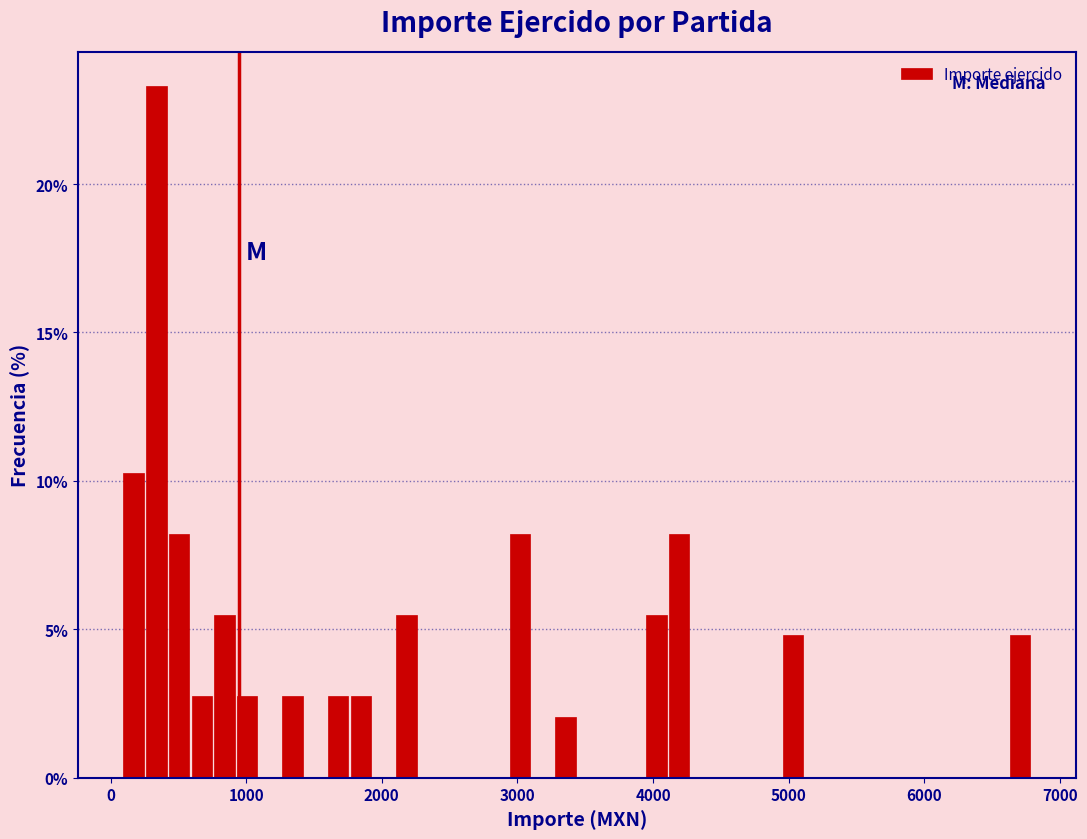

Around what value on the x-axis is the tallest bar? Give the approximate position of its centre, as read against the axis.

300